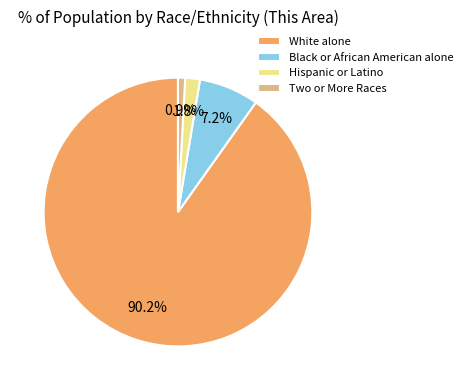

To the nearest percent, what percentage of the pie is Two or More Races?

1%